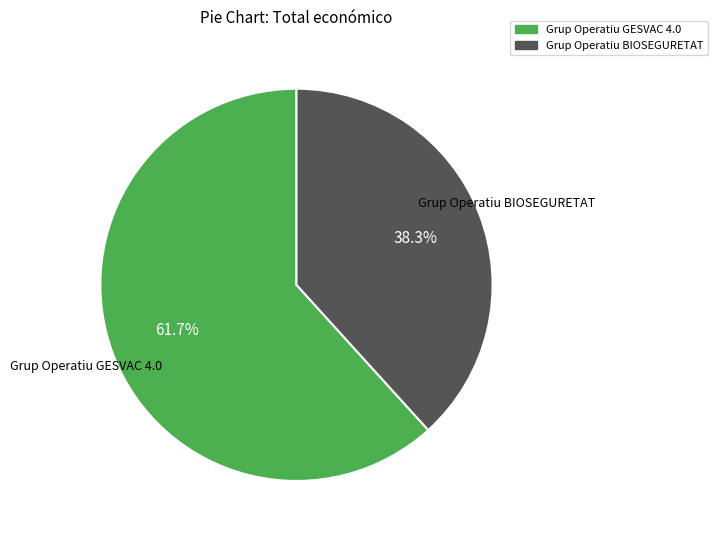

To the nearest percent, what is the difference between the largest and smallest slice percentages?

23%